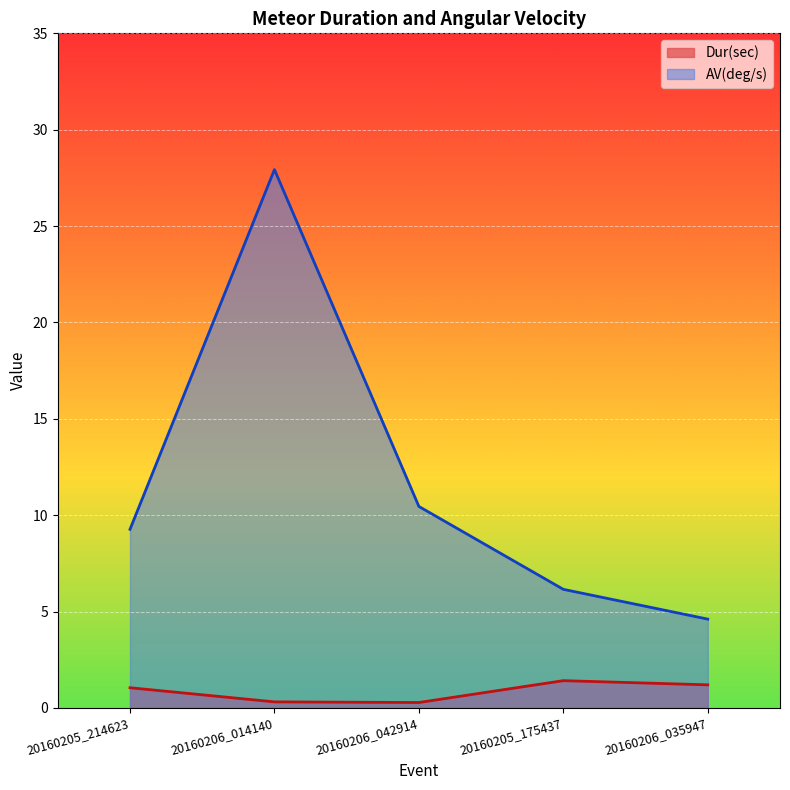

Reading left to right, what are all the values shown in this chart?

Dur(sec): 20160205_214623=1.1	20160206_014140=0.3	20160206_042914=0.3	20160205_175437=1.4	20160206_035947=1.2
AV(deg/s): 20160205_214623=9.3	20160206_014140=27.9	20160206_042914=10.5	20160205_175437=6.2	20160206_035947=4.6